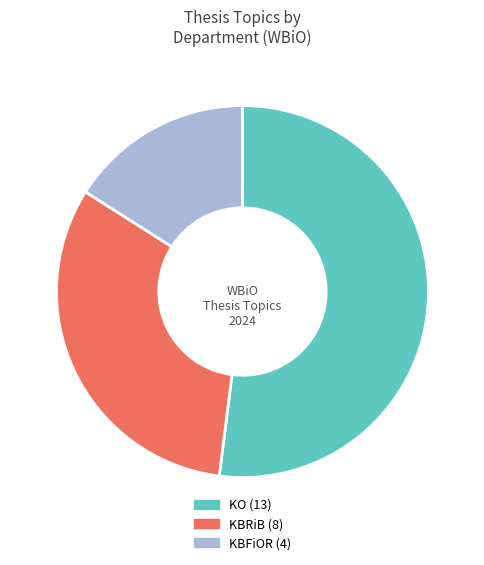

Which slice is the smallest?

KBFiOR